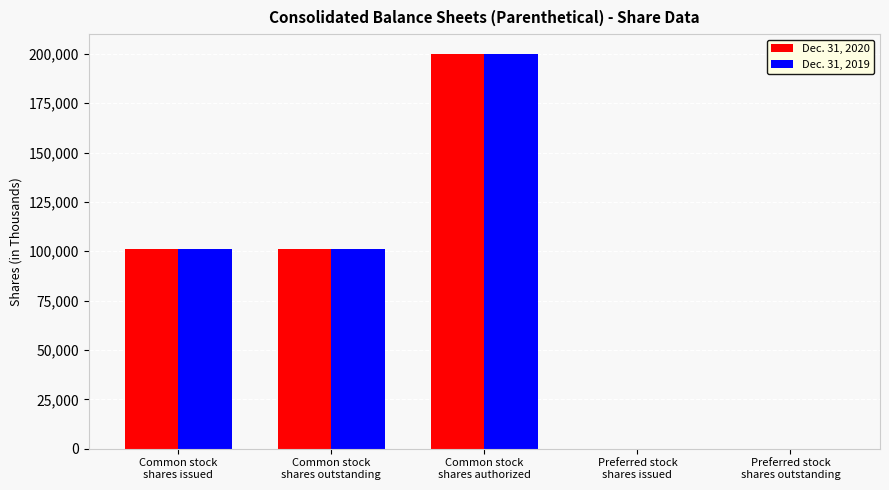

Is it true that Dec. 31, 2020 equals 200000 at Common stock
shares authorized?

True